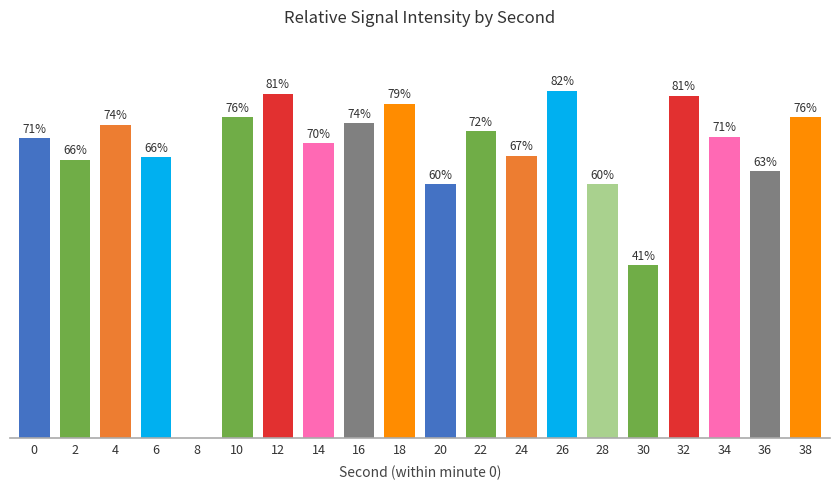

List the labels in order of value, largest first.

26, 12, 32, 18, 10, 38, 16, 4, 22, 34, 0, 14, 24, 6, 2, 36, 20, 28, 30, 8